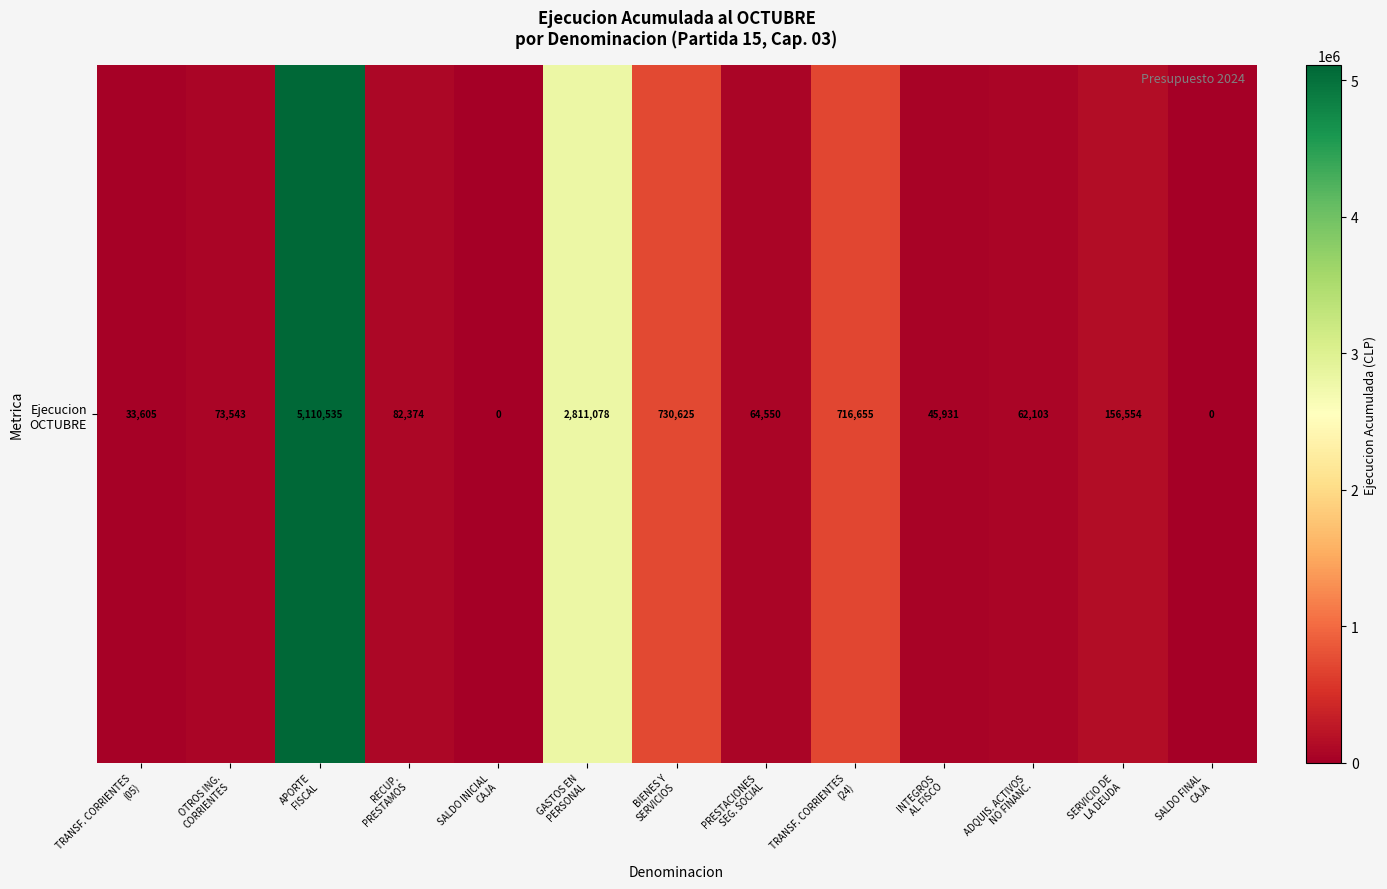

True or false: the data shows 82374 at RECUP.
PRESTAMOS.

True